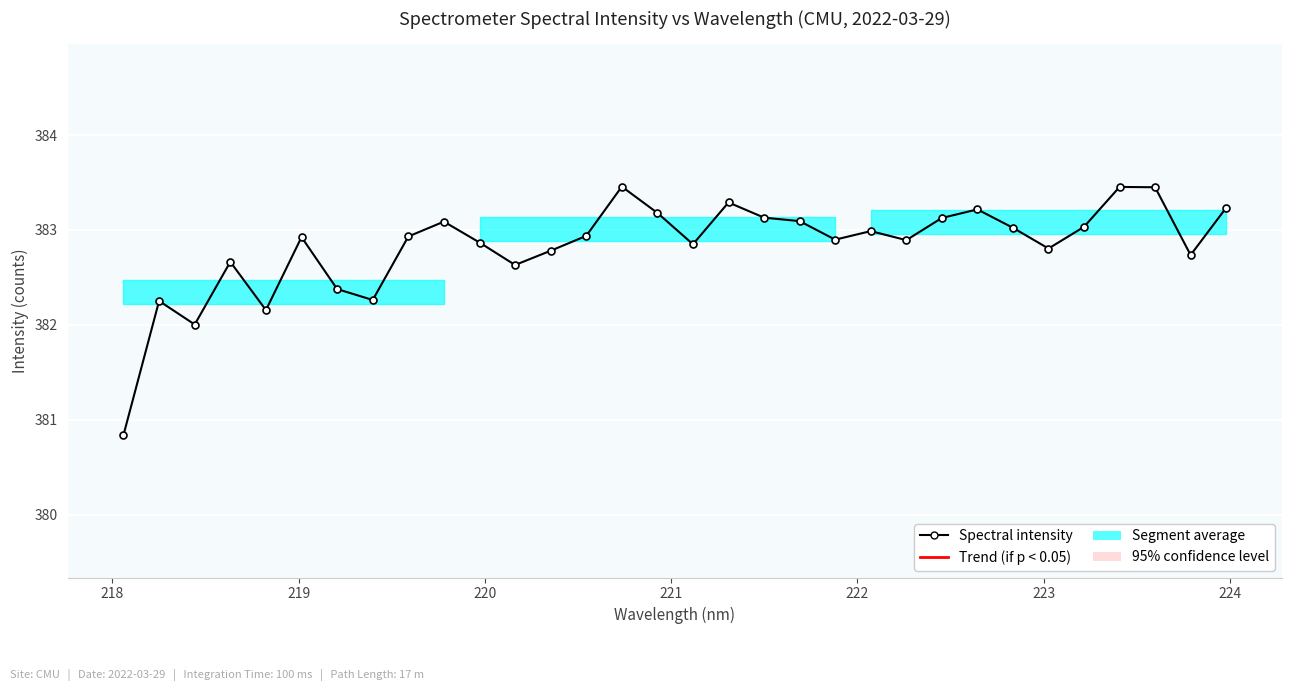

Does the chart have visible grid lines?

Yes